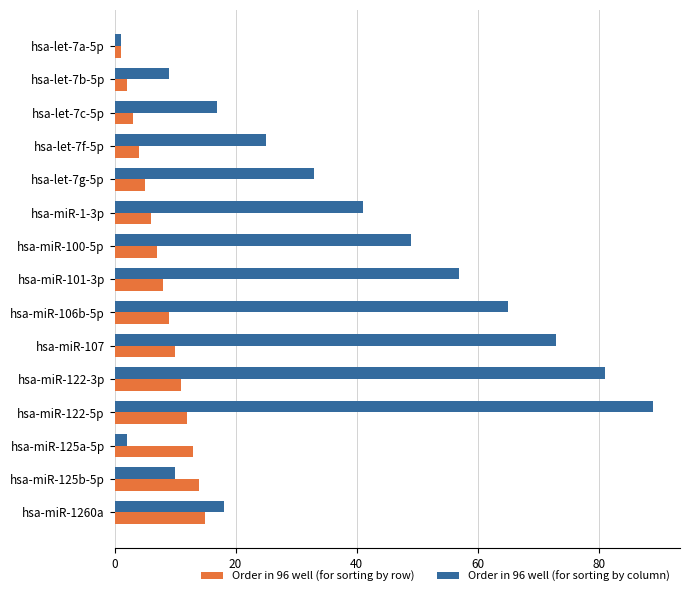

What is the difference between the second highest and second lowest values in the Order in 96 well (for sorting by column) series?

79